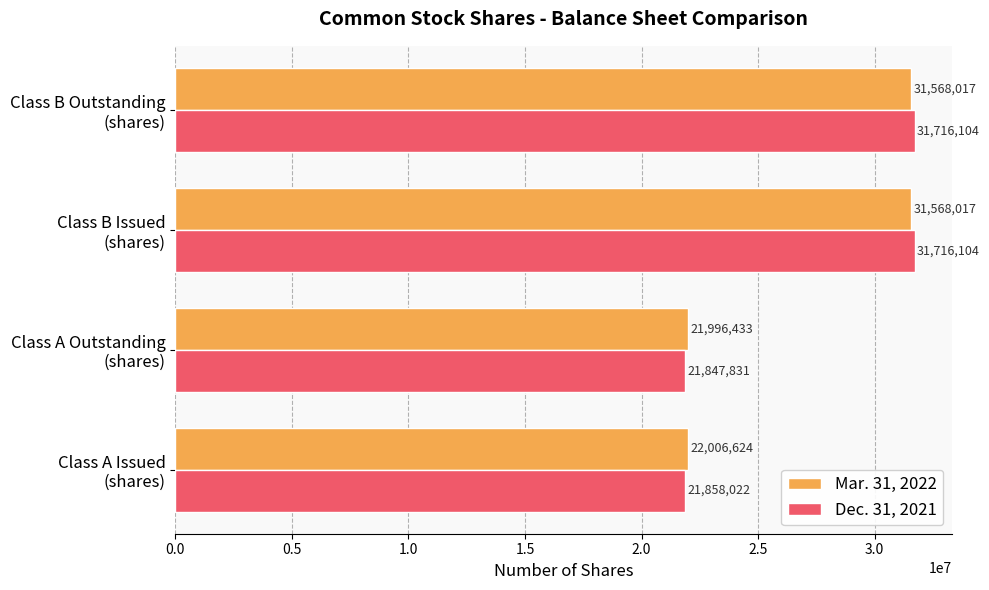

What is the sum of all Mar. 31, 2022 values?

107139091